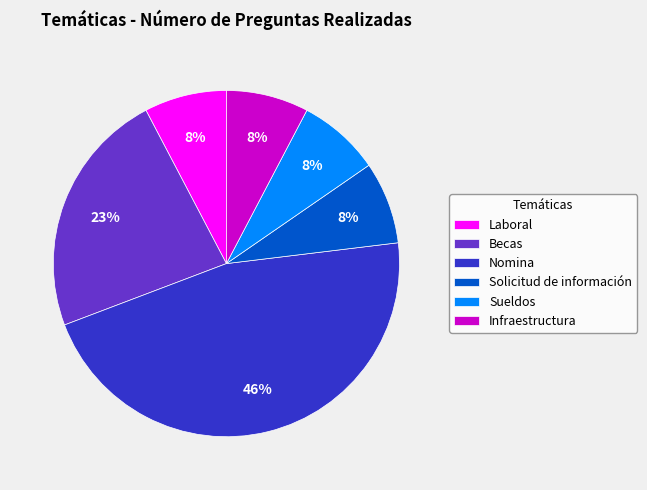

Is there a majority slice in this chart?

No